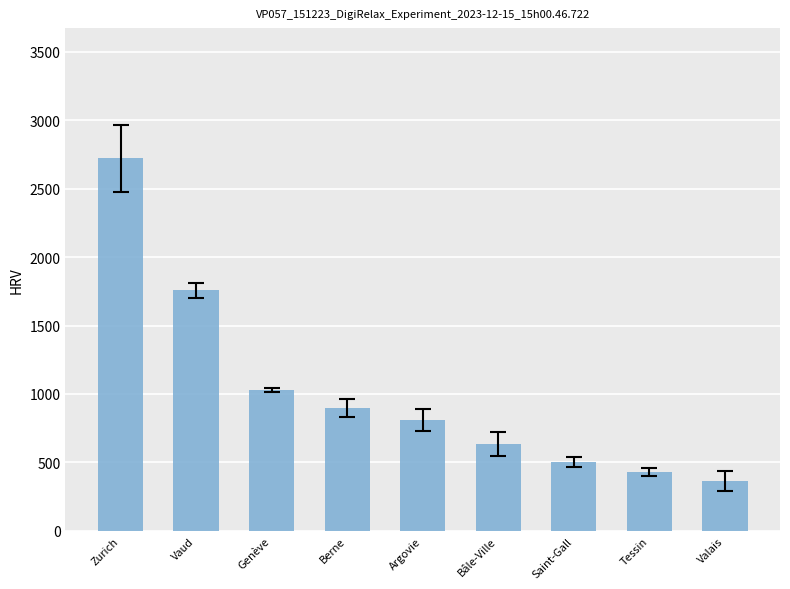

Is it true that the value at Argovie is 273?

False